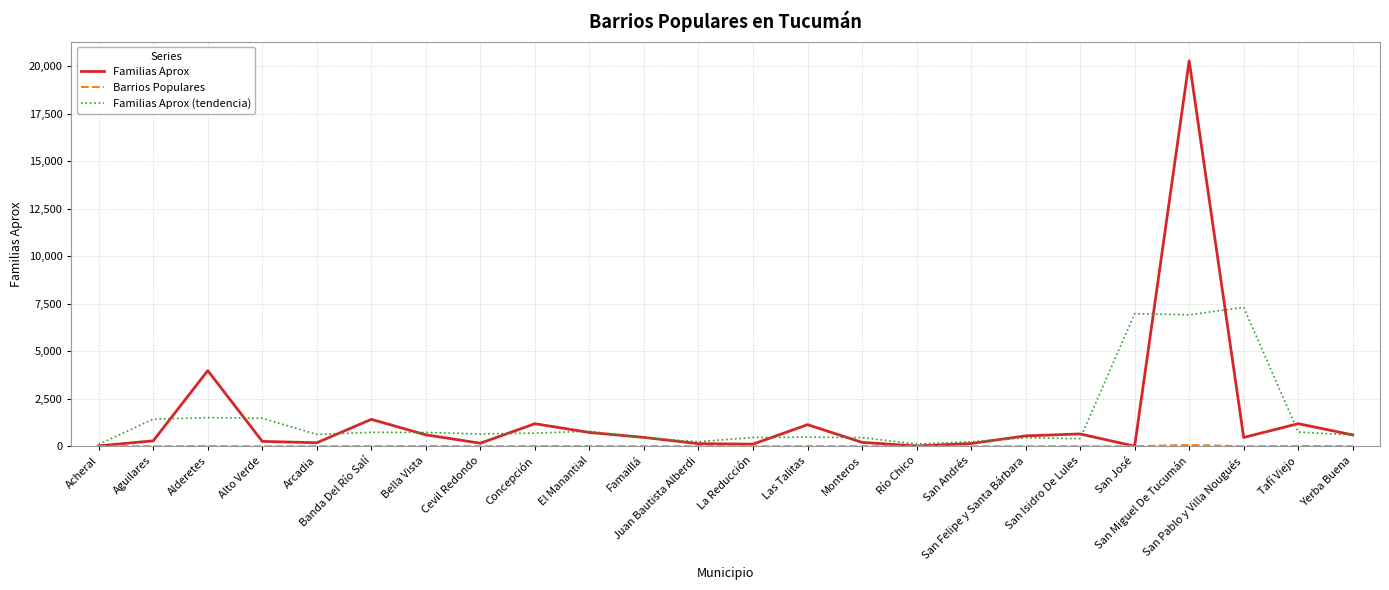

At which category does the chart reach its peak across all series?

San Miguel De Tucumán